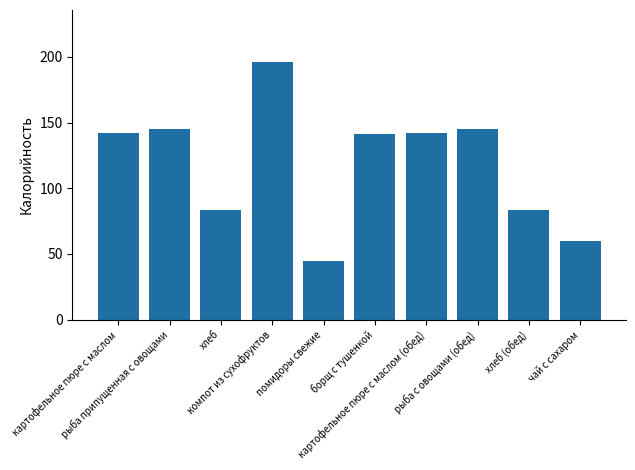

Count the number of values greater than 142.

5